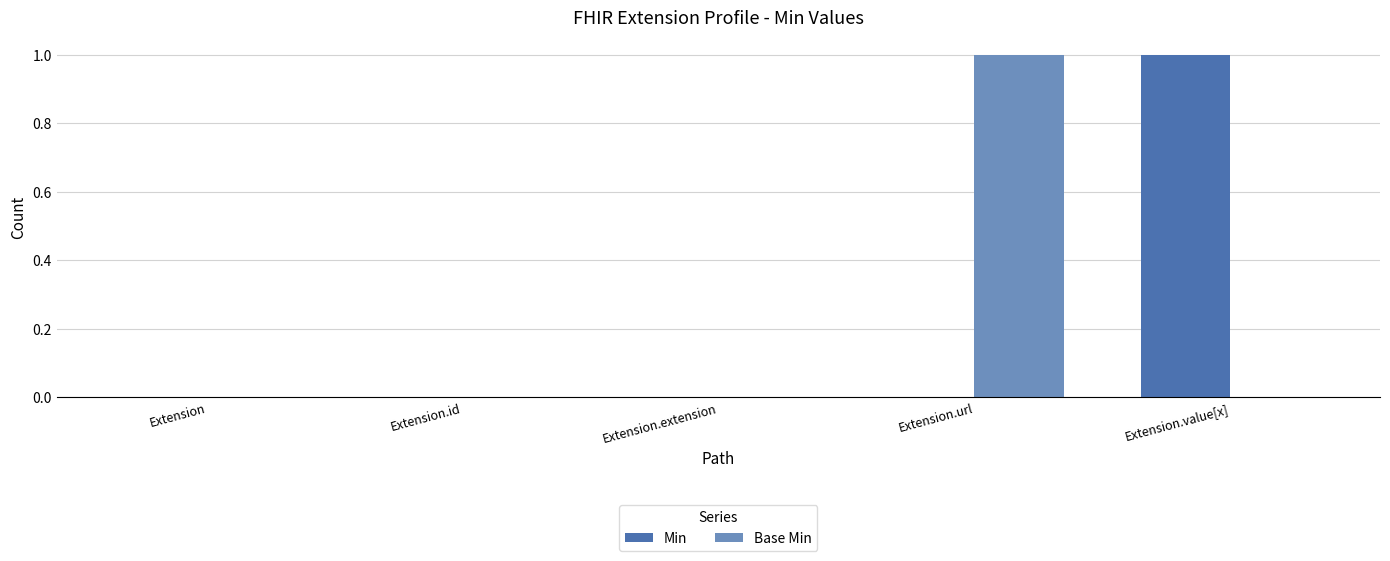

Are the bars grouped side by side (vs. stacked)?

Yes